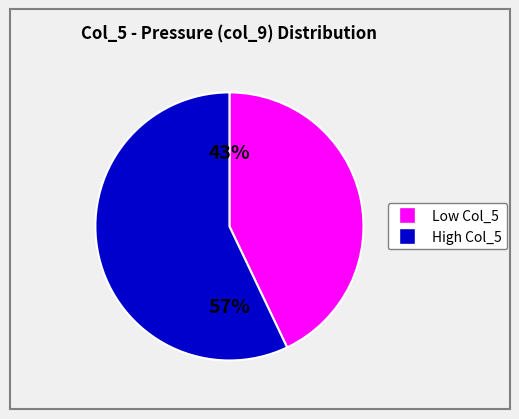

Does any single category account for the majority?

Yes